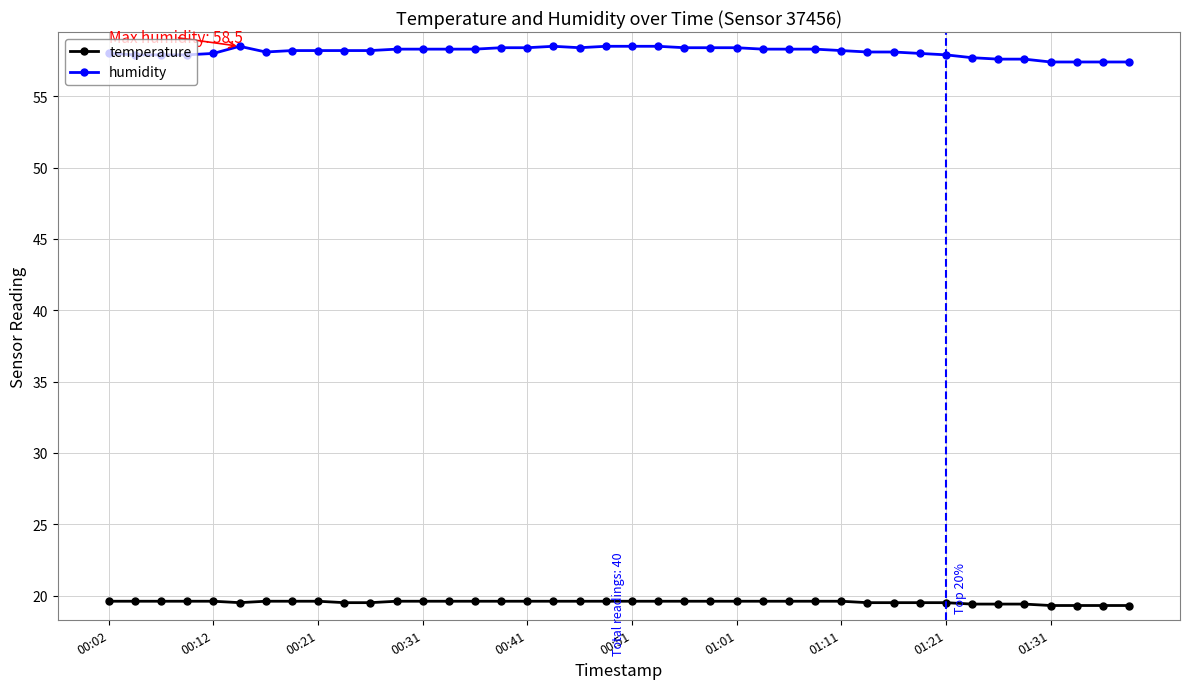

True or false: humidity and temperature cross at least once.

False